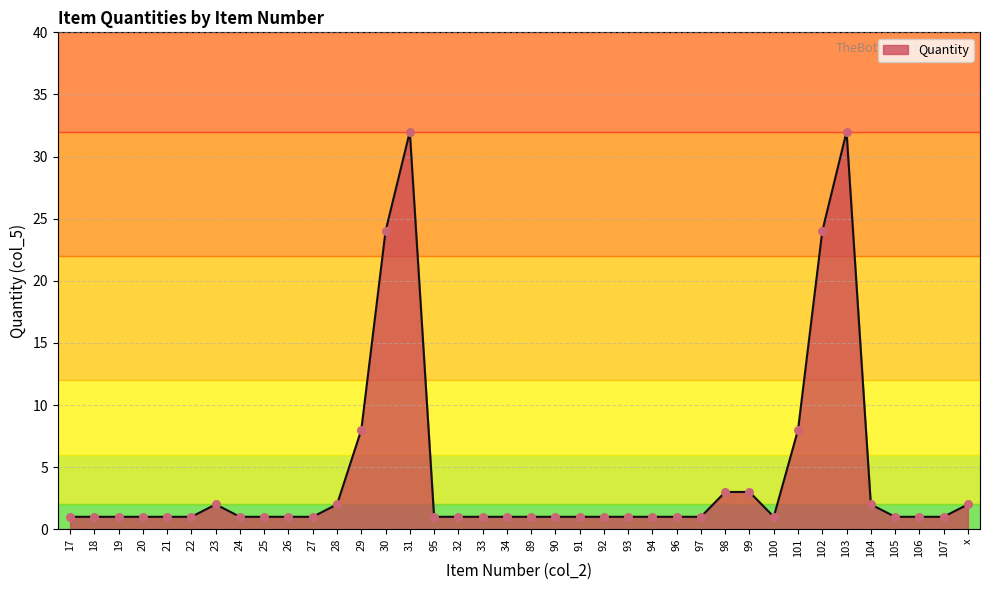

What is the change in value from 26 to 99?

+2